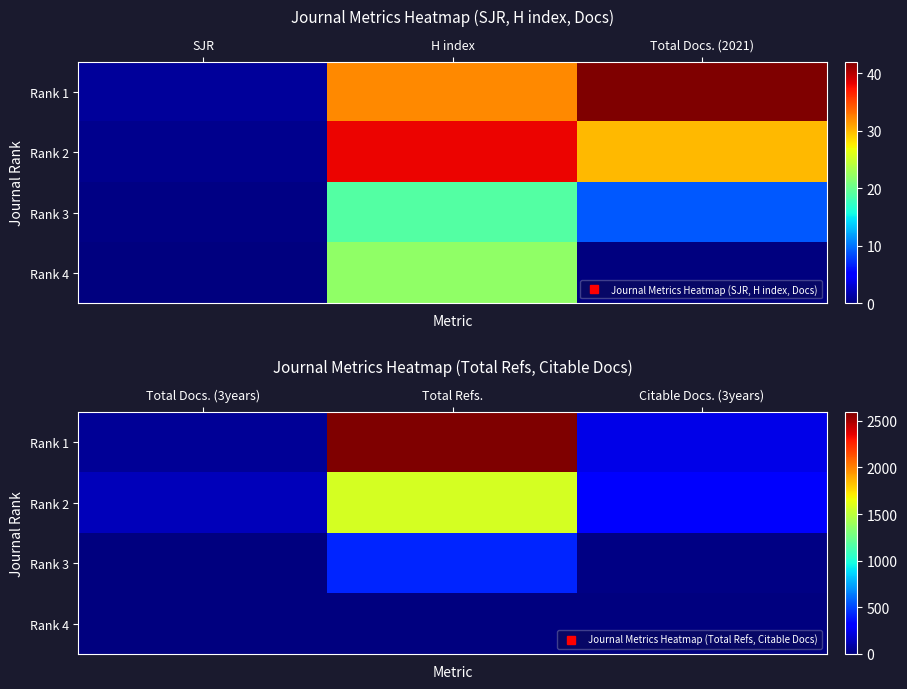

Which series has the largest total across all categories?

Rank 1